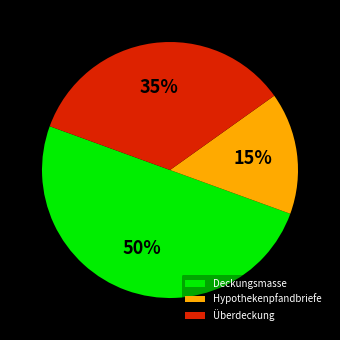

The Überdeckung slice represents 45% of the pie. True or false?

False